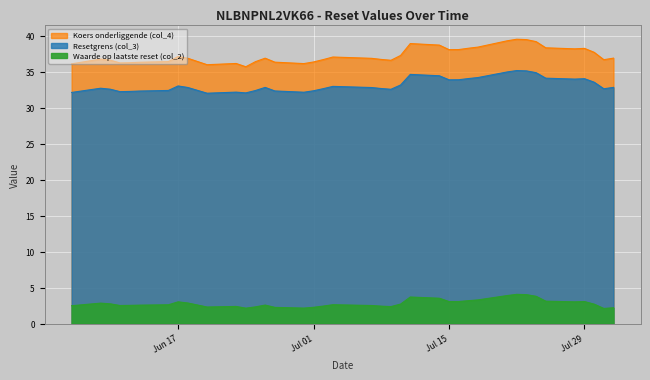

What is the approximate value of Resetgrens (col_3) at 2025-06-11?

32.3